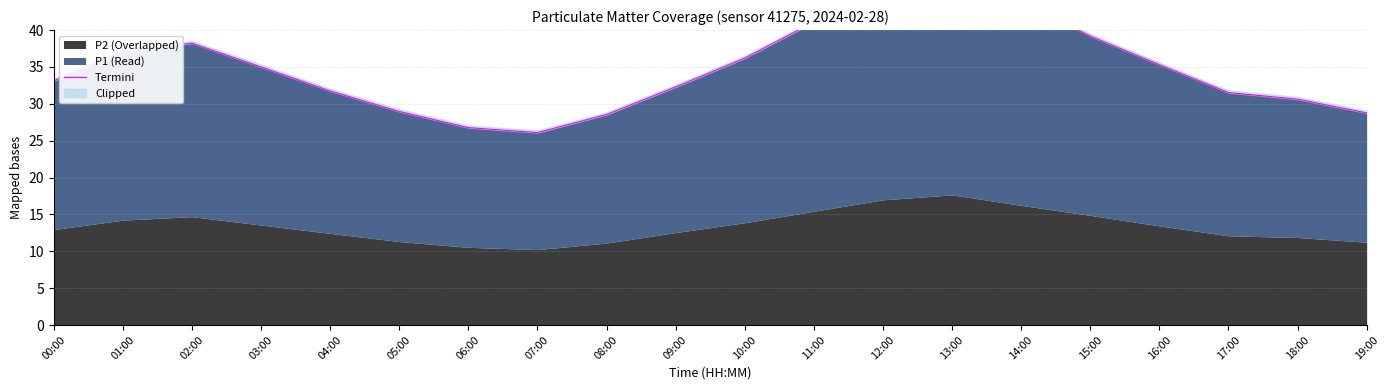

List the labels in order of value, smallest first.

07:00, 06:00, 08:00, 19:00, 05:00, 18:00, 17:00, 04:00, 09:00, 00:00, 03:00, 16:00, 10:00, 01:00, 02:00, 15:00, 11:00, 14:00, 12:00, 13:00